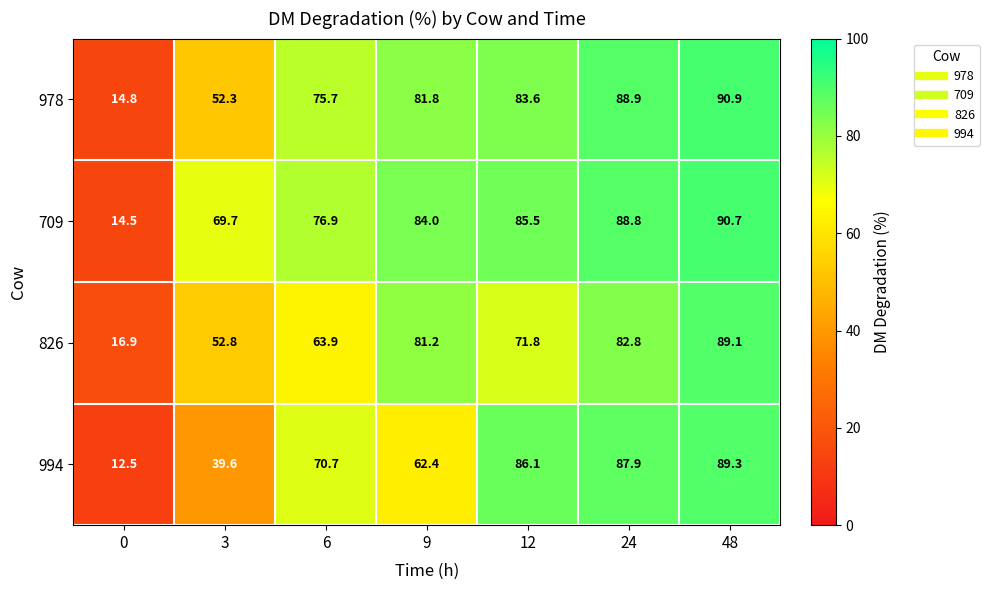

What is the sum of the 709 values at 48 and 24?

179.5